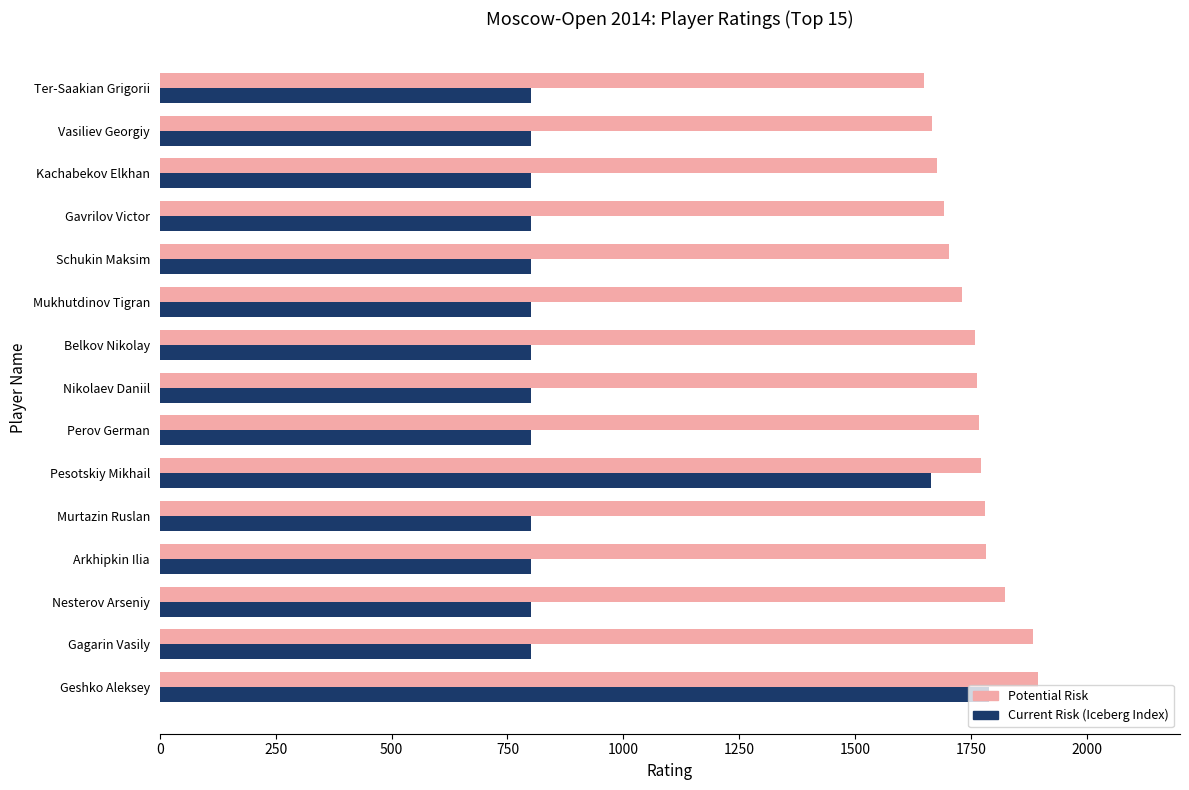

What is the total value across all series at Belkov Nikolay?

2558